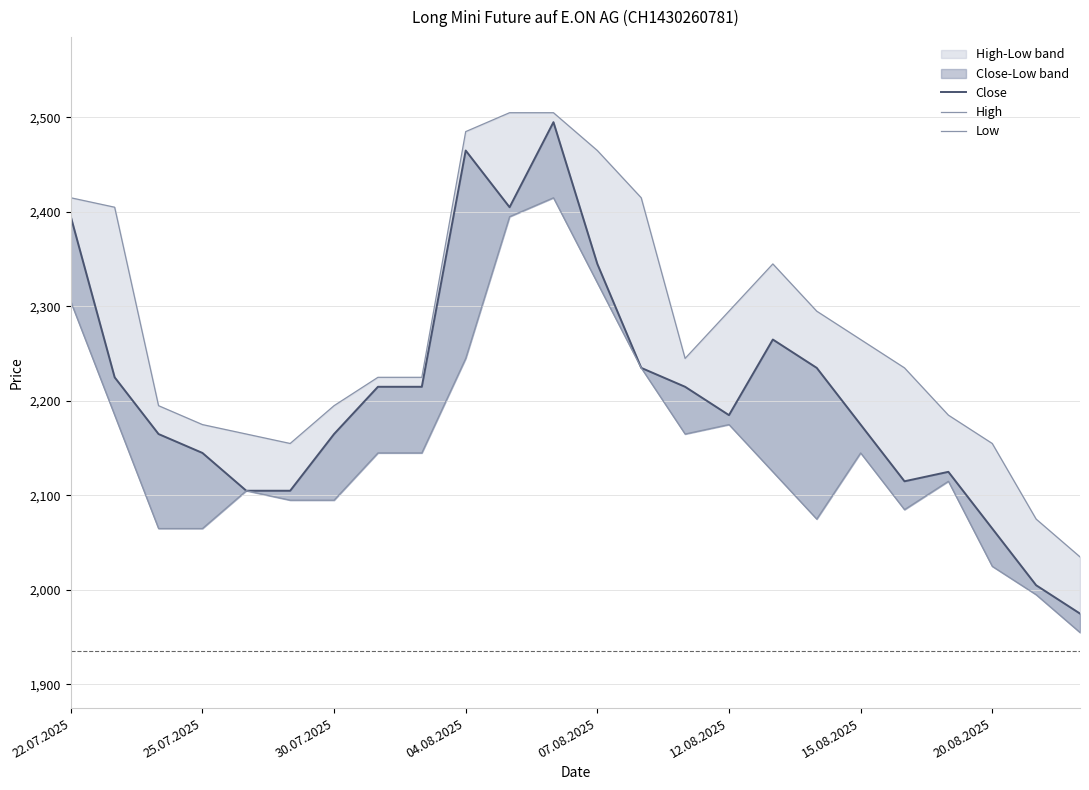

What is the highest value of the High series?

2505